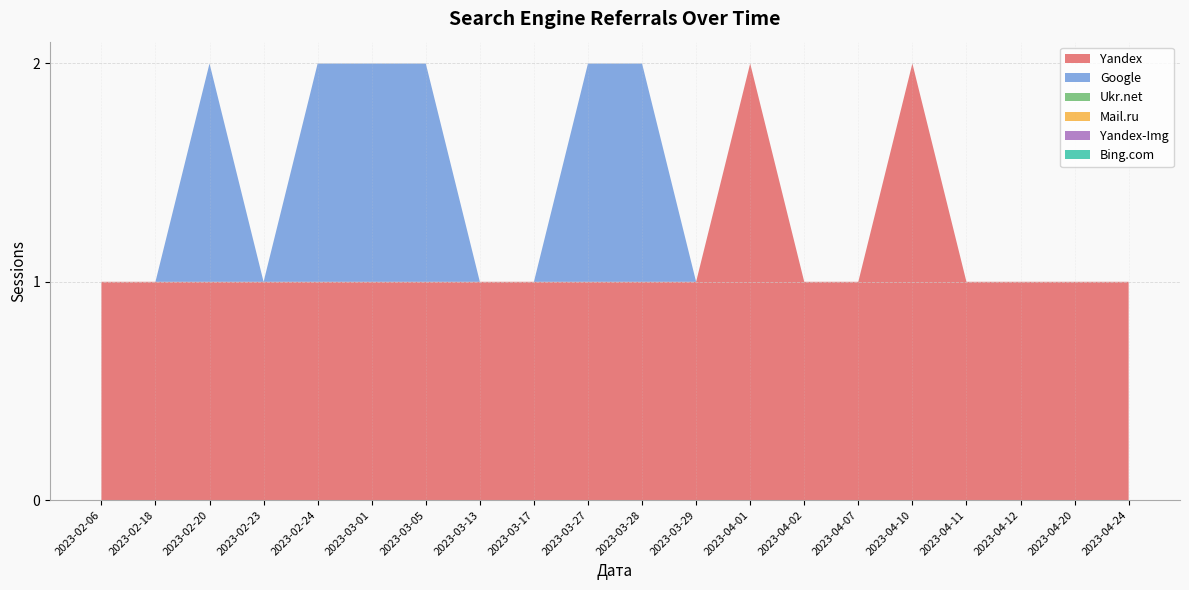

Reading right to left, transcribe all the data shown in this chart.

Yandex: 1	1	1	1	2	1	1	2	1	1	1	1	1	1	1	1	1	1	1	1
Google: 0	0	0	0	0	0	0	0	0	1	1	0	0	1	1	1	0	1	0	0
Ukr.net: 0	0	0	0	0	0	0	0	0	0	0	0	0	0	0	0	0	0	0	0
Mail.ru: 0	0	0	0	0	0	0	0	0	0	0	0	0	0	0	0	0	0	0	0
Yandex-Img: 0	0	0	0	0	0	0	0	0	0	0	0	0	0	0	0	0	0	0	0
Bing.com: 0	0	0	0	0	0	0	0	0	0	0	0	0	0	0	0	0	0	0	0